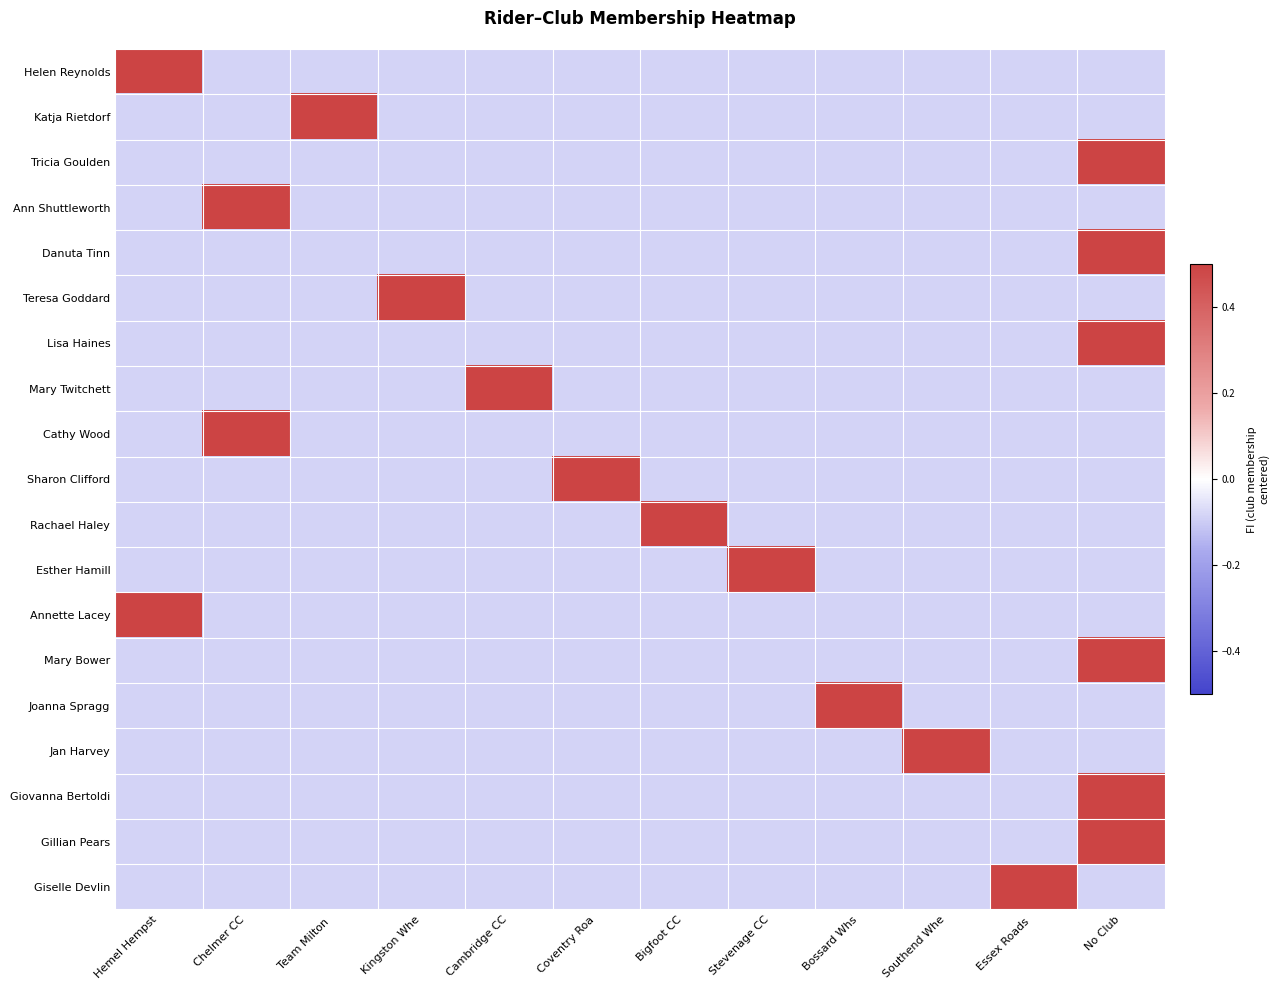

What is the smallest value displayed?

-0.1